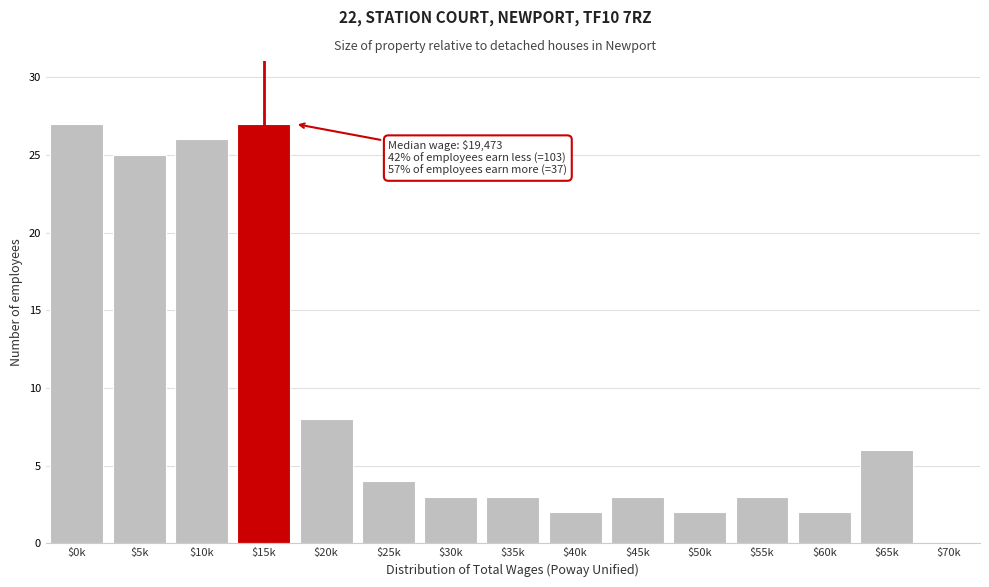

True or false: the data shows 8 at $20k.

True